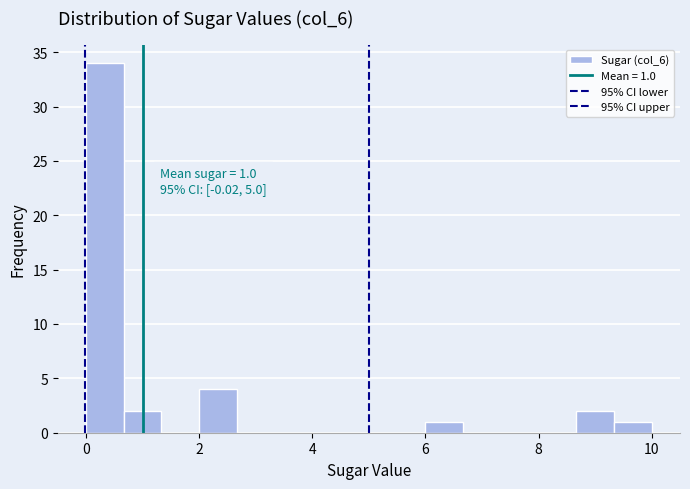

Read against the x-axis, roughly where is the centre of the tallest bar?

0.4